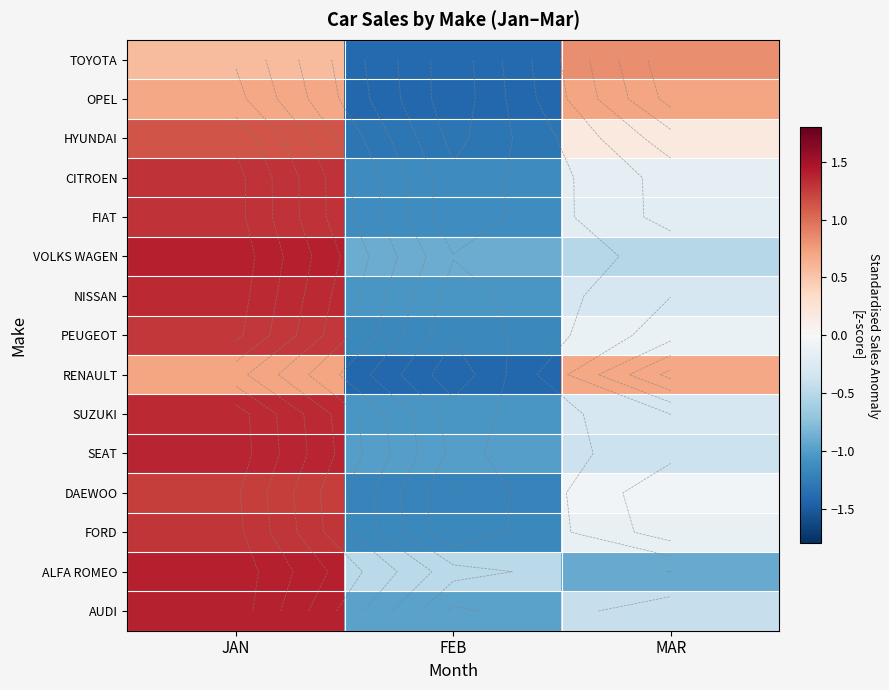

The value of SUZUKI at JAN is 1.9. True or false?

False